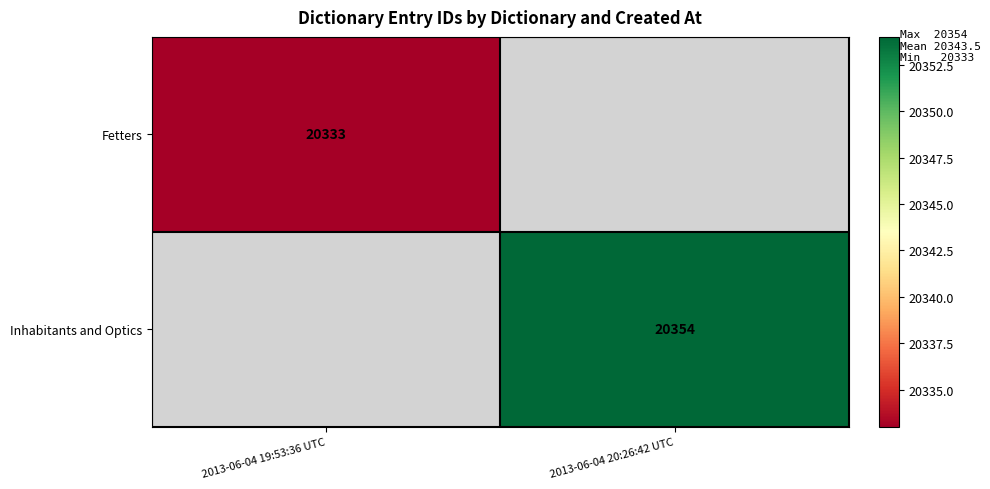

True or false: Fetters has a value of 12247 at 2013-06-04 19:53:36 UTC.

False